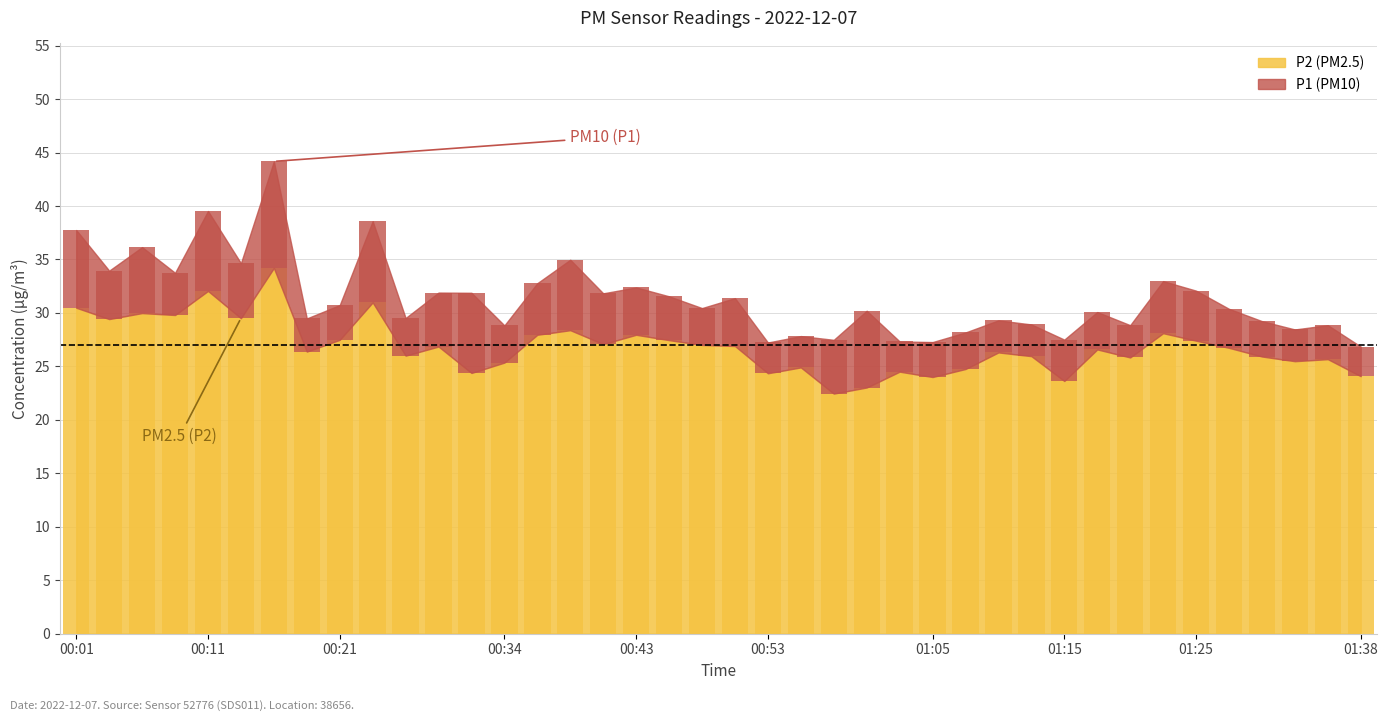

Reading left to right, extract all data points from this chart.

00:01=30.5	00:04=29.4	00:06=30.0	00:09=29.8	00:11=32.0	00:14=29.5	00:16=34.2	00:19=26.4	00:21=27.5	00:24=31.0	00:26=26.0	00:29=26.9	00:31=24.4	00:34=25.4	00:36=27.9	00:38=28.4	00:41=27.1	00:43=27.9	00:46=27.4	00:48=27.0	00:51=26.9	00:53=24.4	00:56=24.9	00:58=22.4	01:01=23.0	01:03=24.5	01:05=24.0	01:08=24.8	01:10=26.3	01:13=25.9	01:15=23.6	01:18=26.6	01:20=25.8	01:23=28.1	01:25=27.4	01:28=26.7	01:30=25.9	01:33=25.5	01:36=25.7	01:38=24.1